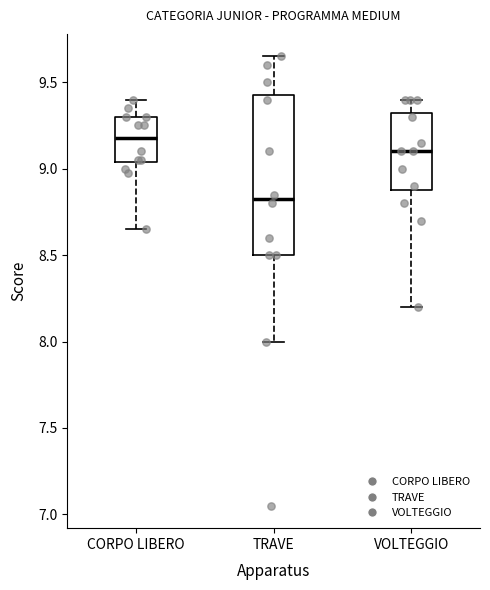

Where does the median line of the box for VOLTEGGIO sit on the y-axis? The values are not printed on the chart, so give them approximately, as read against the axis.

9.10